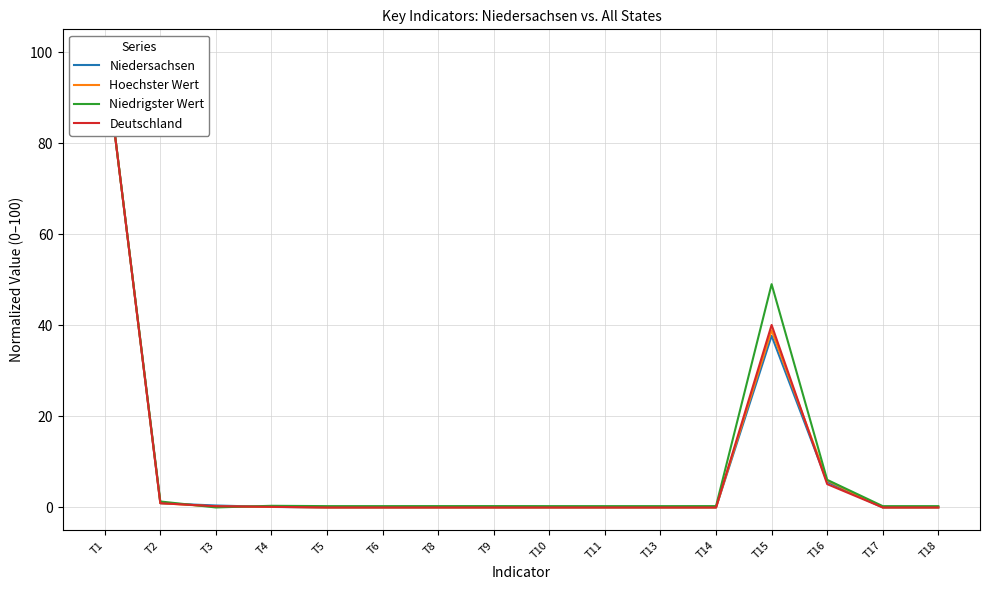

Which series ends up on top after the final intersection of Niedersachsen and Niedrigster Wert?

Niedrigster Wert